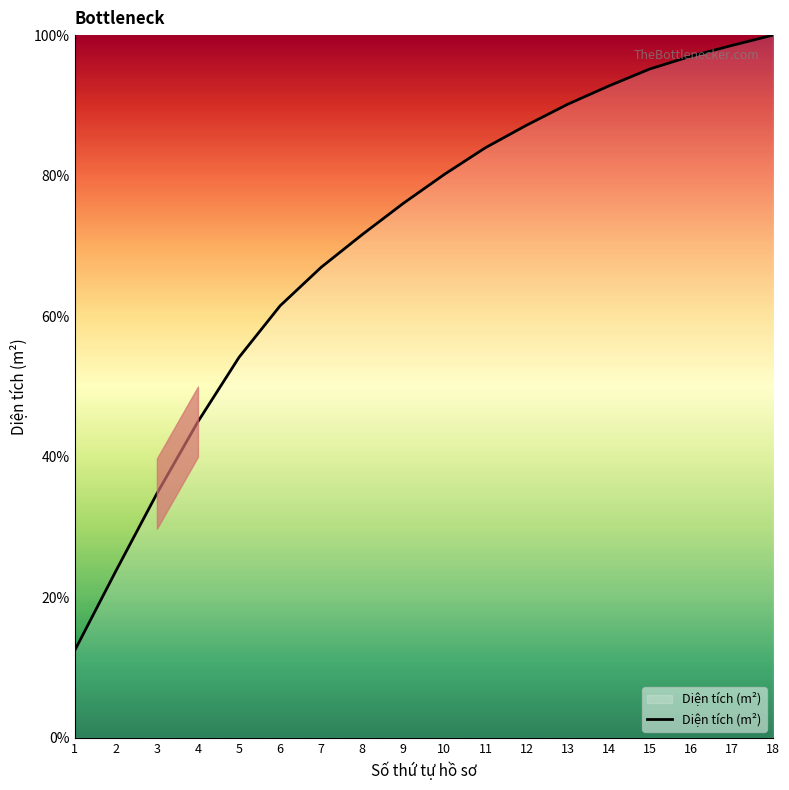

What is the greatest value displayed?

100.0